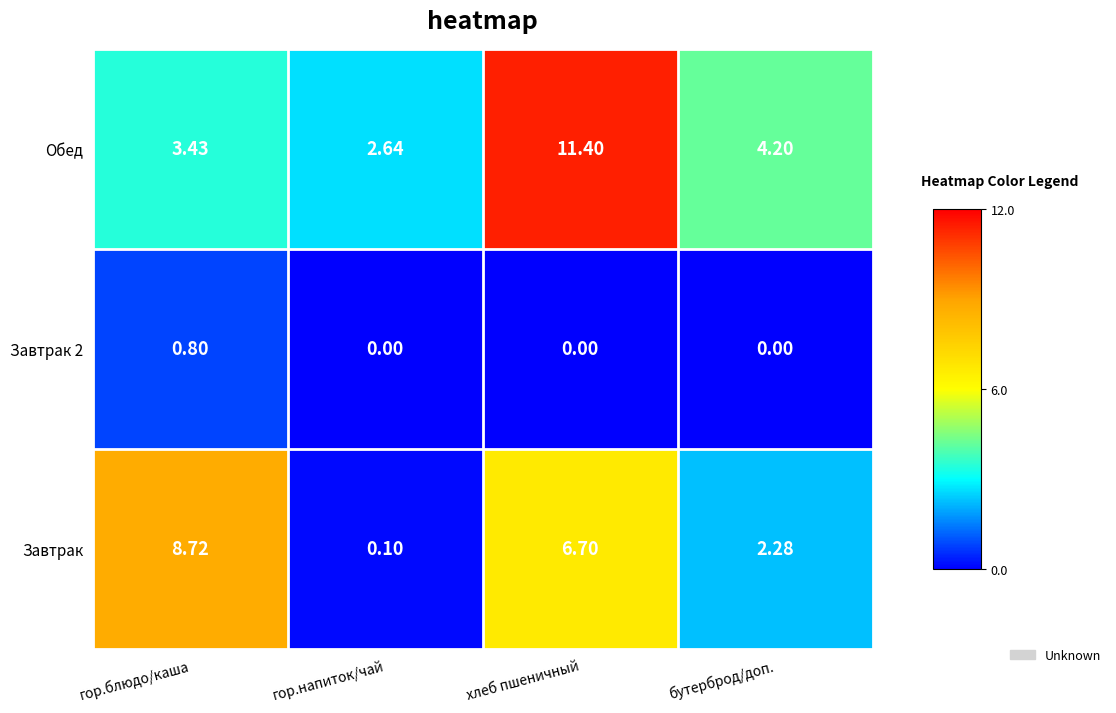

Which series has the largest total across all categories?

Обед